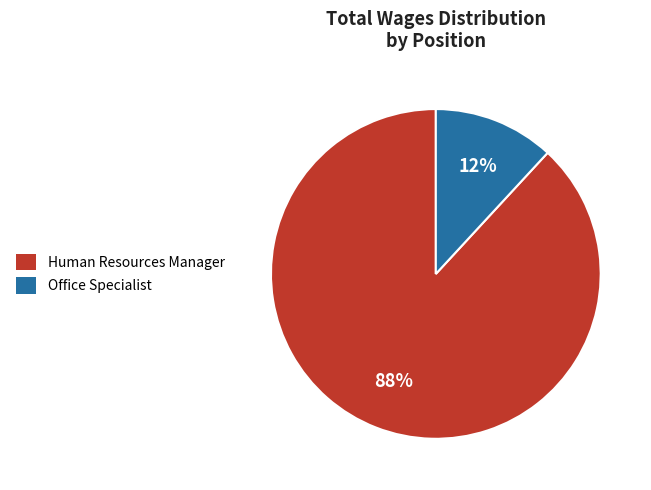

To the nearest percent, what portion does Office Specialist represent?

12%